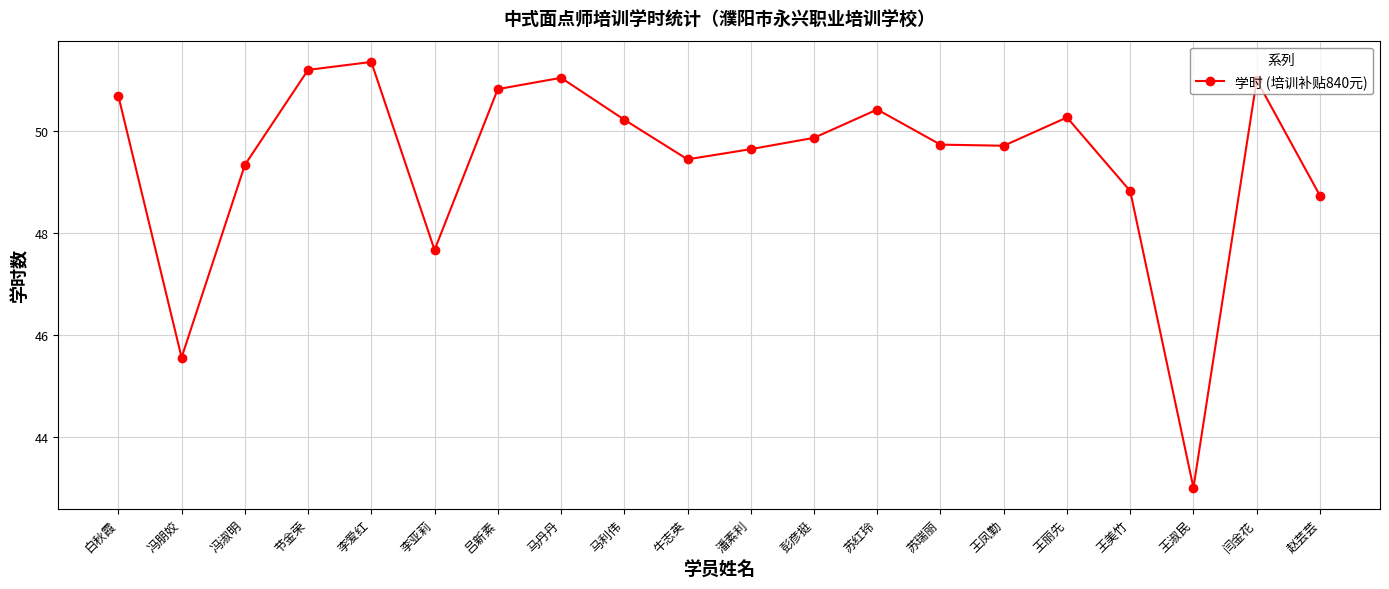

Between 李亚莉 and 王凤勤, which is larger?

王凤勤